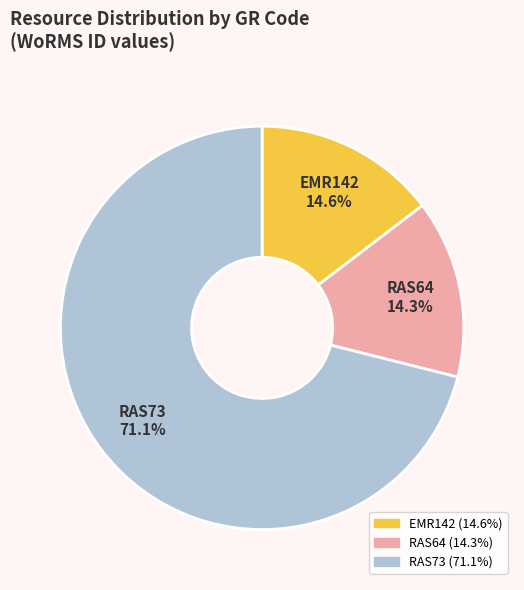

Between EMR142 and RAS73, which is larger?

RAS73